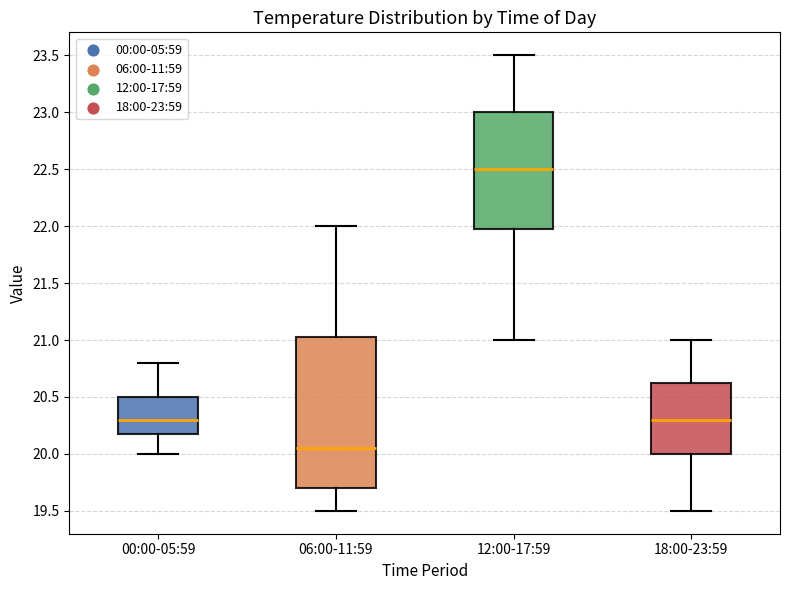

Reading left to right, read every box against the y-axis: the position of its median line, the range the box covers, and the ends of its whiskers. The values are not printed on the chart, so give them approximately, as read against the axis.

00:00-05:59: median 20.30, box 20.20 to 20.50, whiskers 20.00 to 20.80
06:00-11:59: median 20.05, box 19.70 to 21.05, whiskers 19.50 to 22.00
12:00-17:59: median 22.50, box 22.00 to 23.00, whiskers 21.00 to 23.50
18:00-23:59: median 20.30, box 20.00 to 20.65, whiskers 19.50 to 21.00